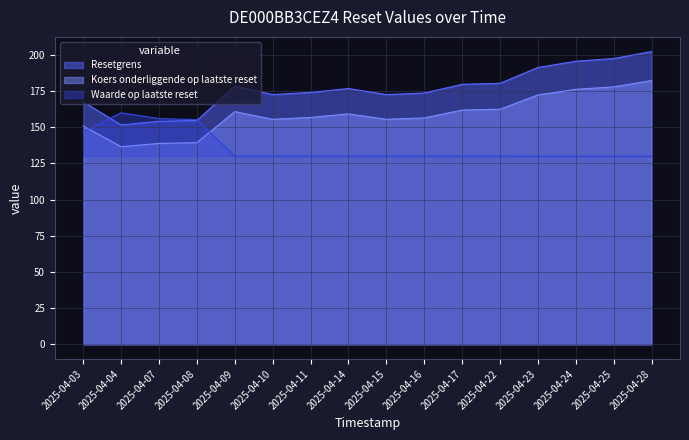

Does the chart display data point markers on the line(s)?

No